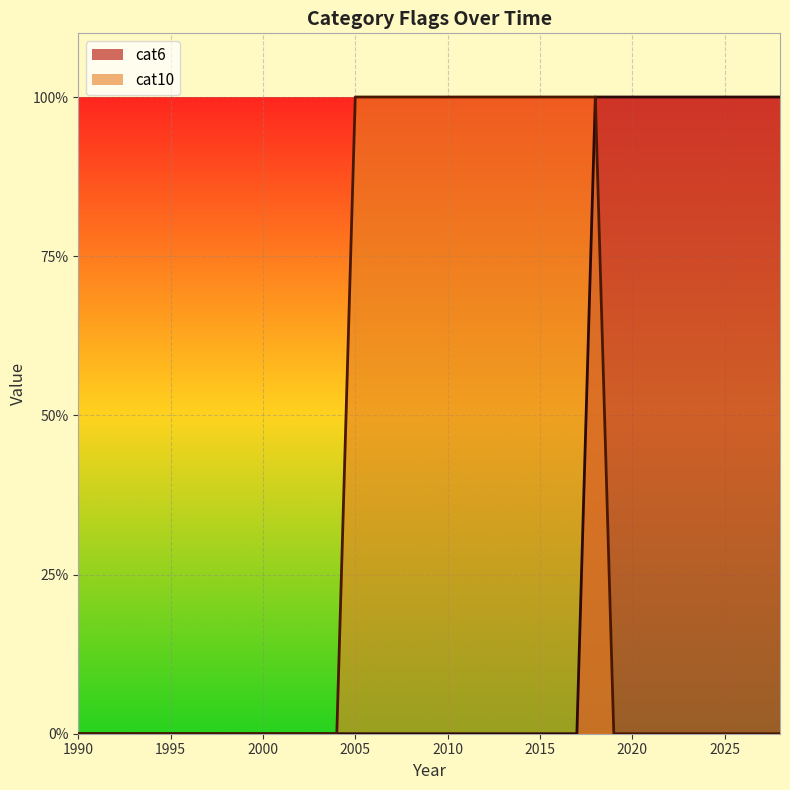

Is it true that cat10 equals 1 at 2014?

False